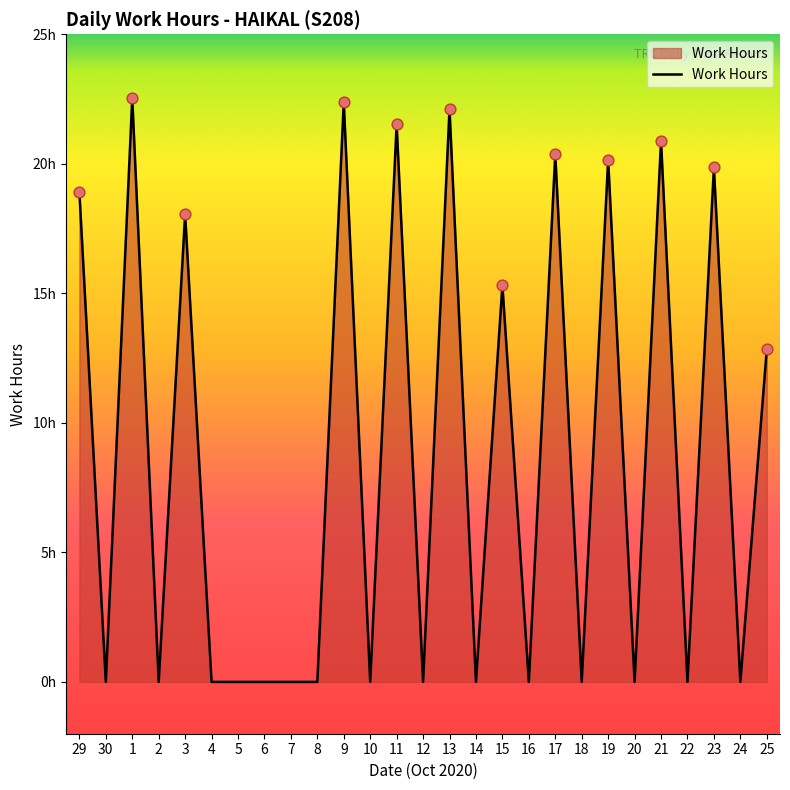

What is the change in value from 9 to 17?

-2.0